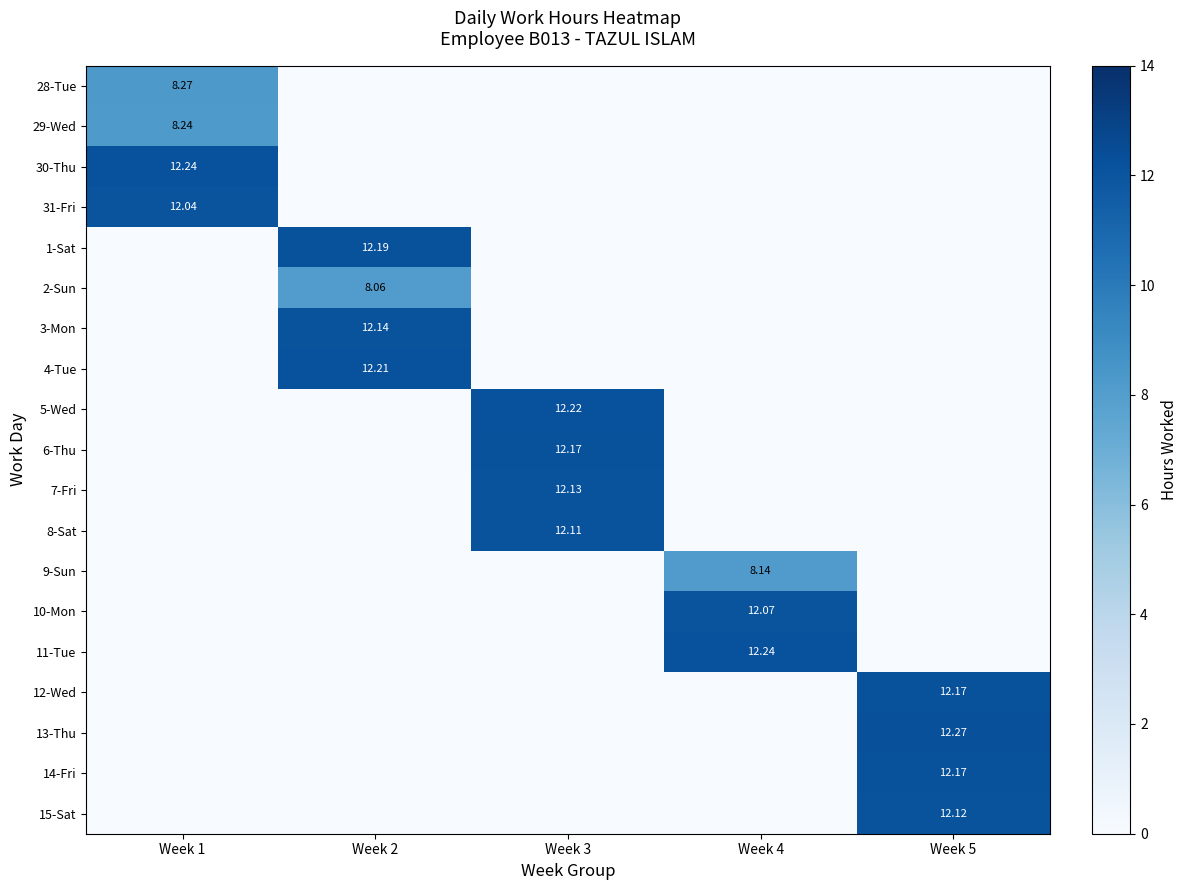

Which label corresponds to the smallest value in the chart?

Week 2